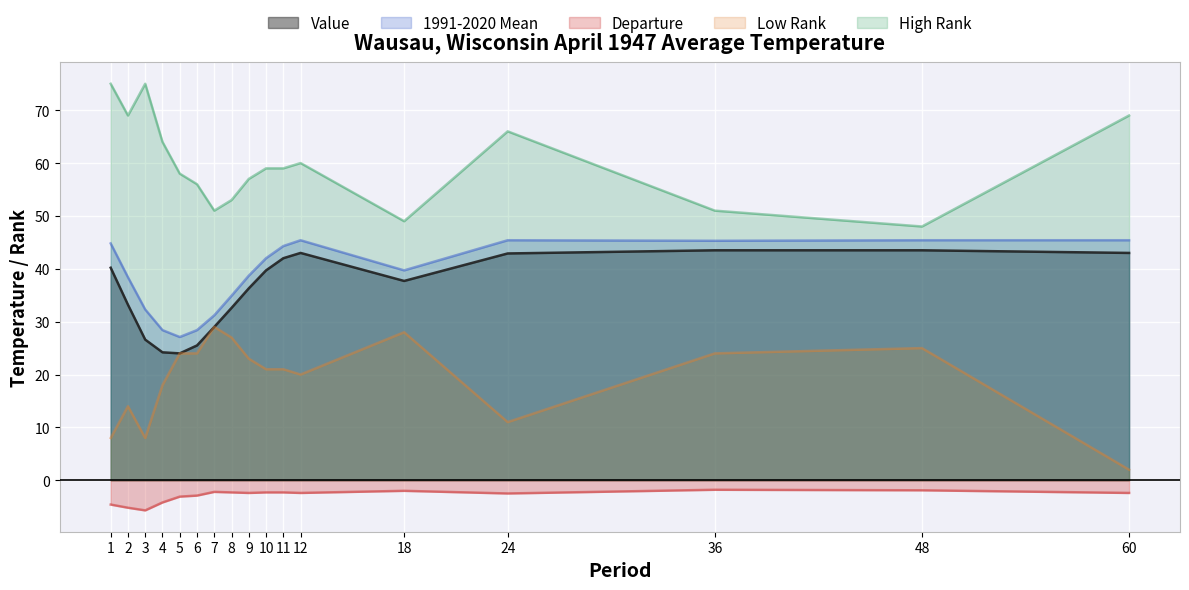

Reading left to right, transcribe all the data shown in this chart.

Value: 1=40.2	2=33.2	3=26.6	4=24.2	5=24.0	6=25.5	7=29.0	8=32.6	9=36.3	10=39.7	11=42.0	12=43.0	18=37.7	24=42.9	36=43.5	48=43.5	60=43.0
1991-2020 Mean: 1=44.8	2=38.4	3=32.3	4=28.4	5=27.1	6=28.4	7=31.2	8=34.9	9=38.7	10=42.0	11=44.3	12=45.4	18=39.7	24=45.4	36=45.3	48=45.4	60=45.4
Departure: 1=-4.6	2=-5.2	3=-5.7	4=-4.2	5=-3.1	6=-2.9	7=-2.2	8=-2.3	9=-2.4	10=-2.3	11=-2.3	12=-2.4	18=-2.0	24=-2.5	36=-1.8	48=-1.9	60=-2.4
Low Rank: 1=8.0	2=14.0	3=8.0	4=18.0	5=24.0	6=24.0	7=29.0	8=27.0	9=23.0	10=21.0	11=21.0	12=20.0	18=28.0	24=11.0	36=24.0	48=25.0	60=2.0
High Rank: 1=75.0	2=69.0	3=75.0	4=64.0	5=58.0	6=56.0	7=51.0	8=53.0	9=57.0	10=59.0	11=59.0	12=60.0	18=49.0	24=66.0	36=51.0	48=48.0	60=69.0